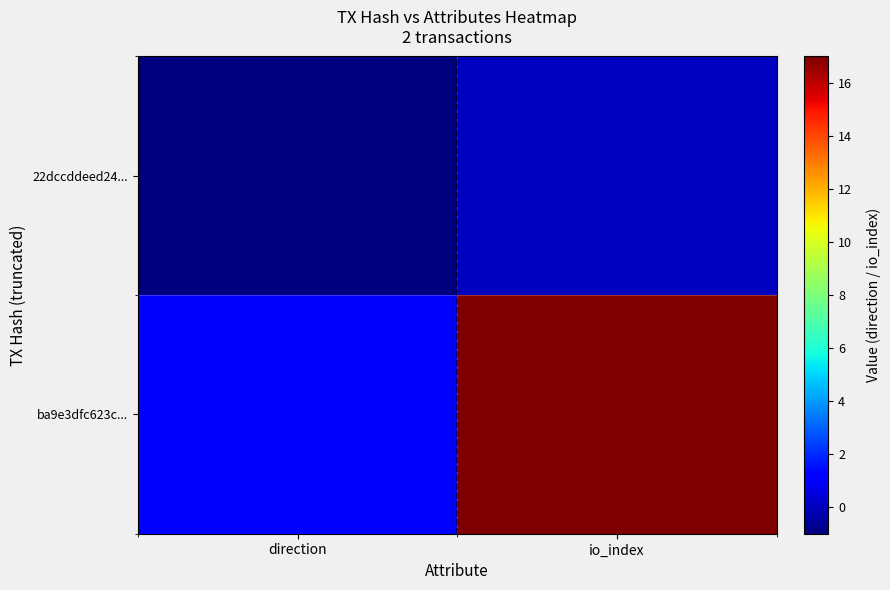

Reading right to left, transcribe all the data shown in this chart.

22dccddeed24...: io_index=0	direction=-1
ba9e3dfc623c...: io_index=17	direction=1